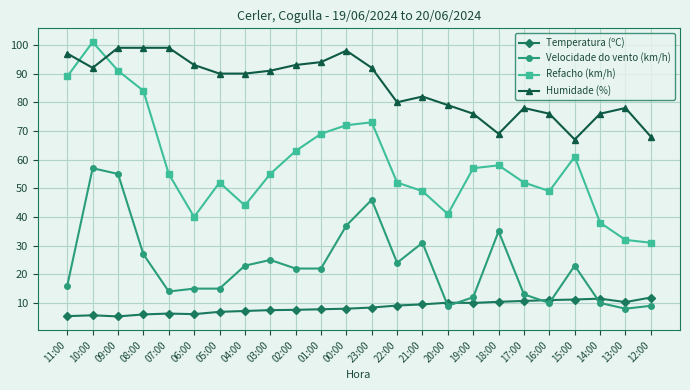

The Refacho (km/h) series shows 49.0 at 16:00. True or false?

True